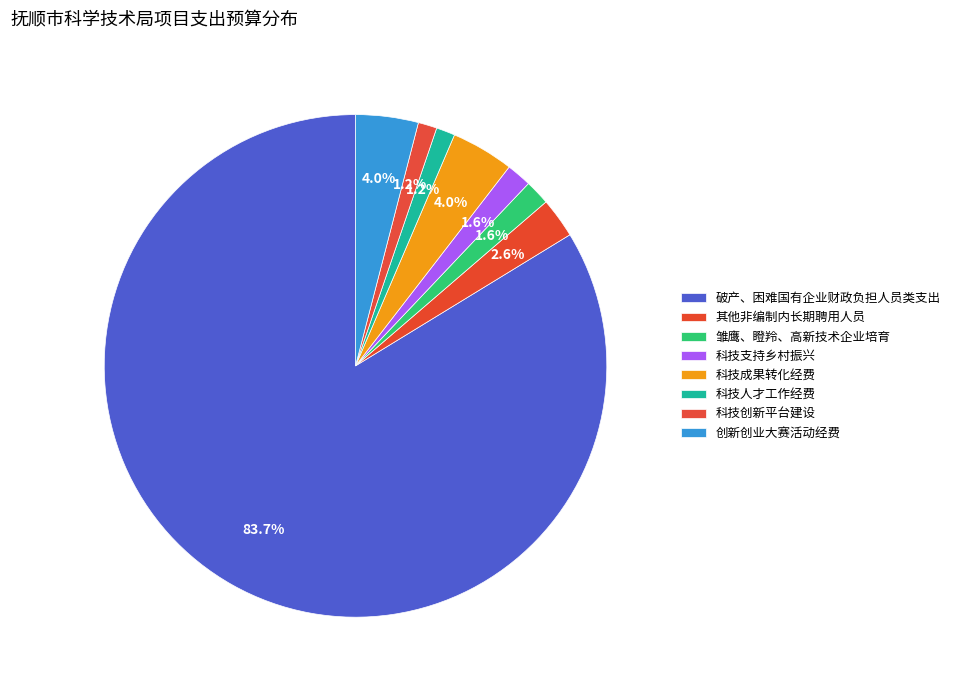

How many segments does this pie chart have?

8